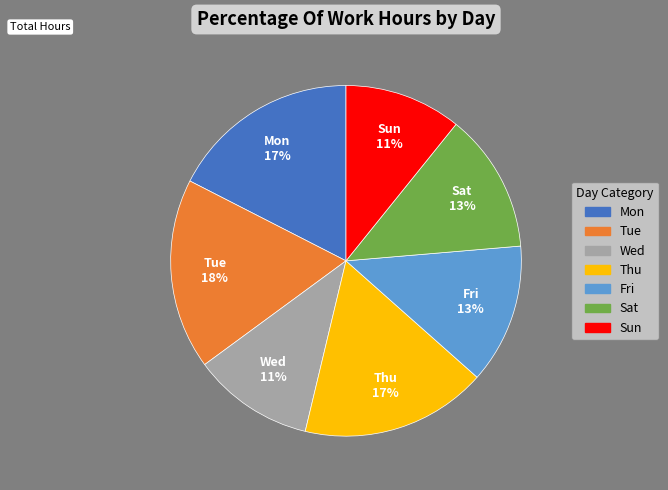

The Wed slice represents 11% of the pie. True or false?

True